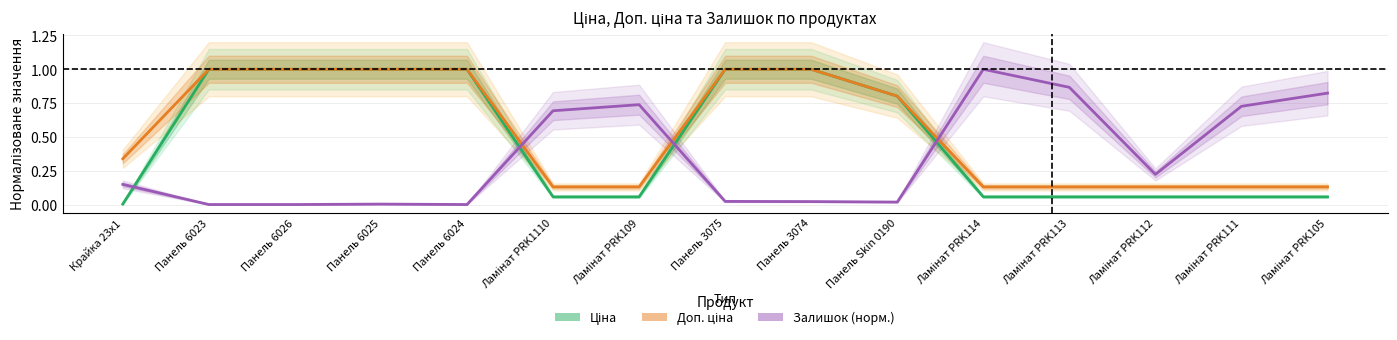

What is the sum of all Ціна values?

7.2